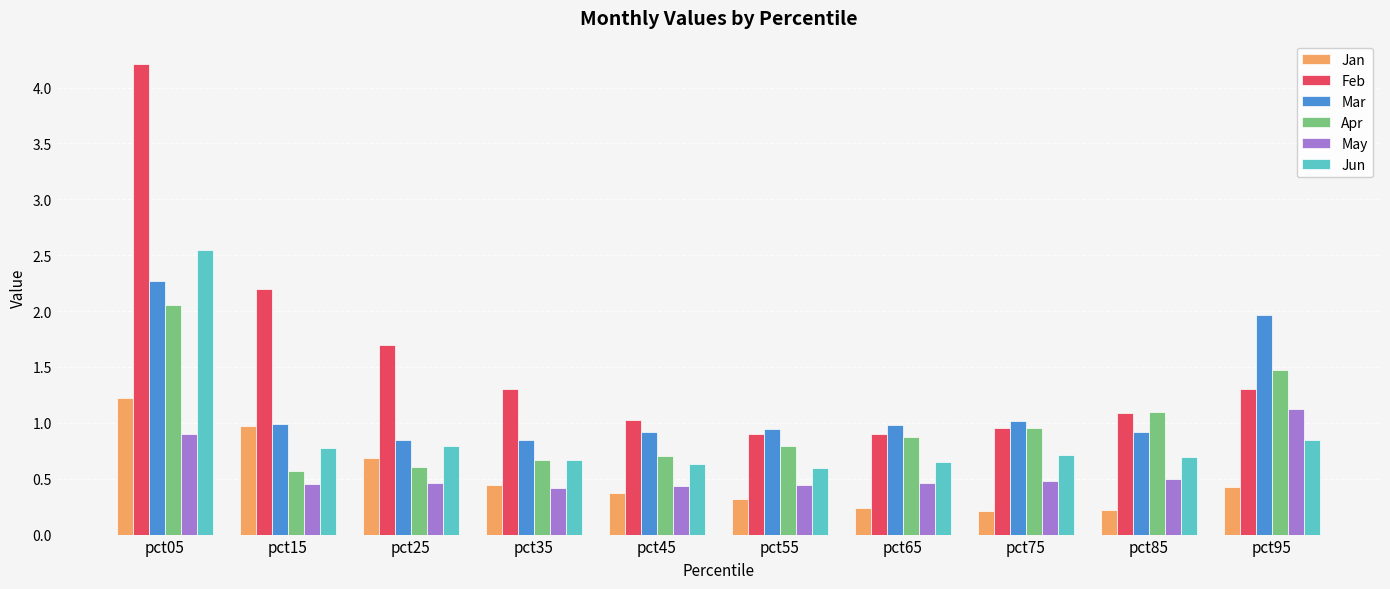

What is the sum of all Feb values?

15.6